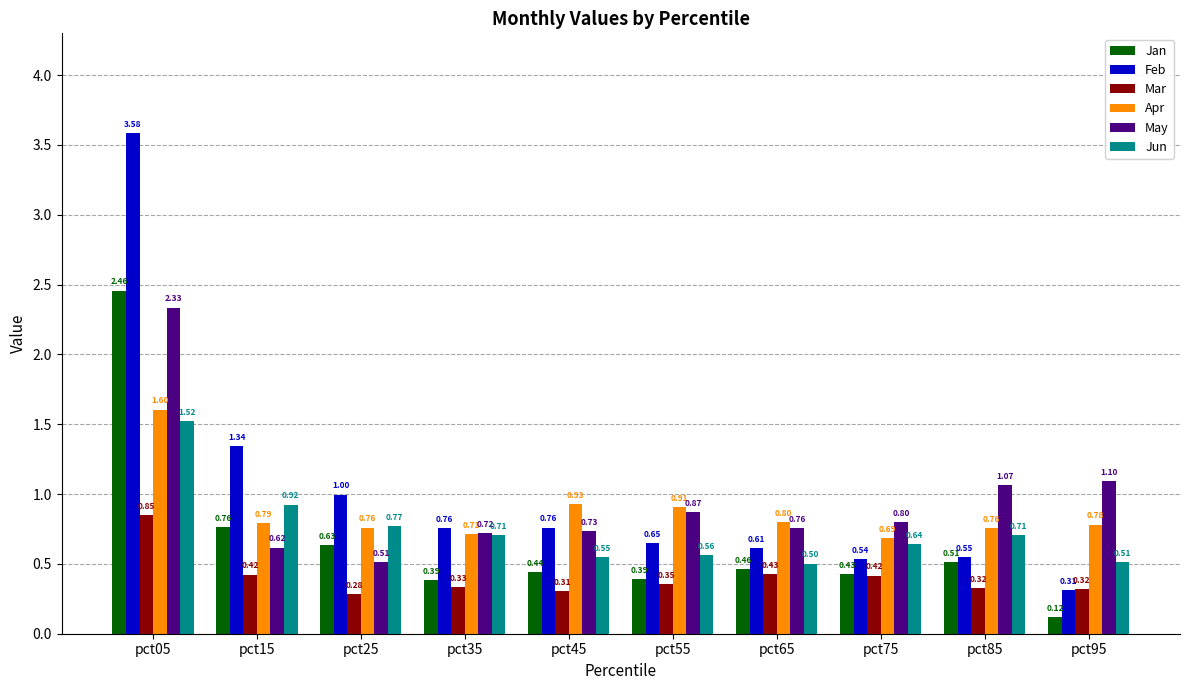

Is it true that Jan equals 0.2 at pct35?

False